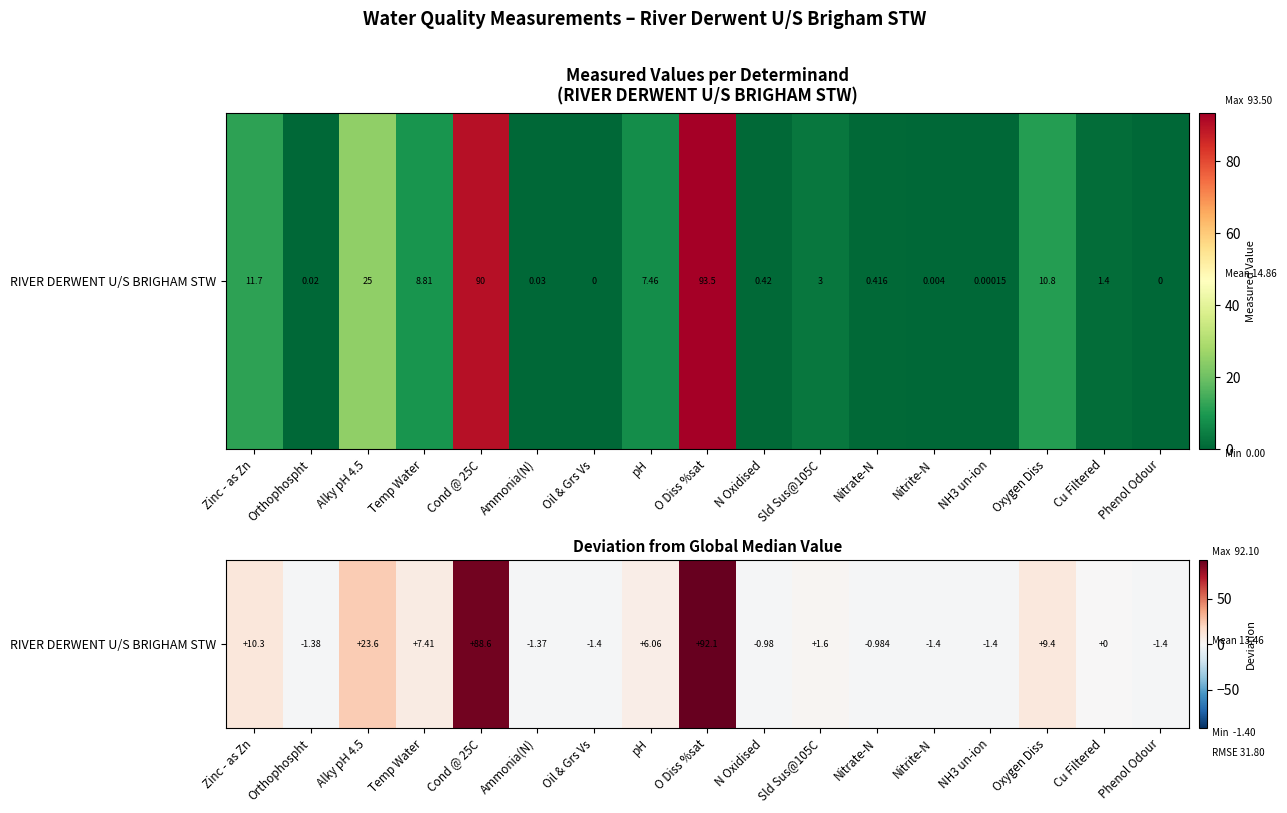

Where does the data first go above 0?

Zinc - as Zn